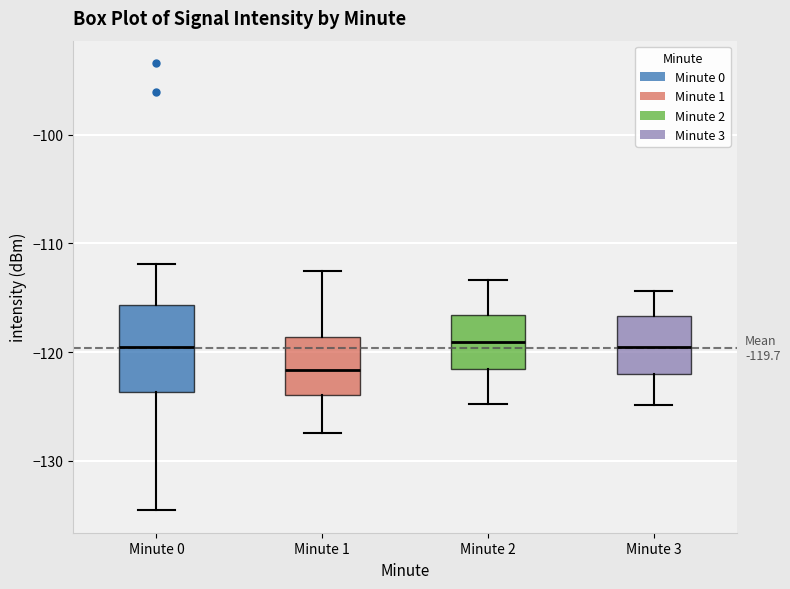

Which box is the tallest, from its lower edge to its upper edge?

Minute 0